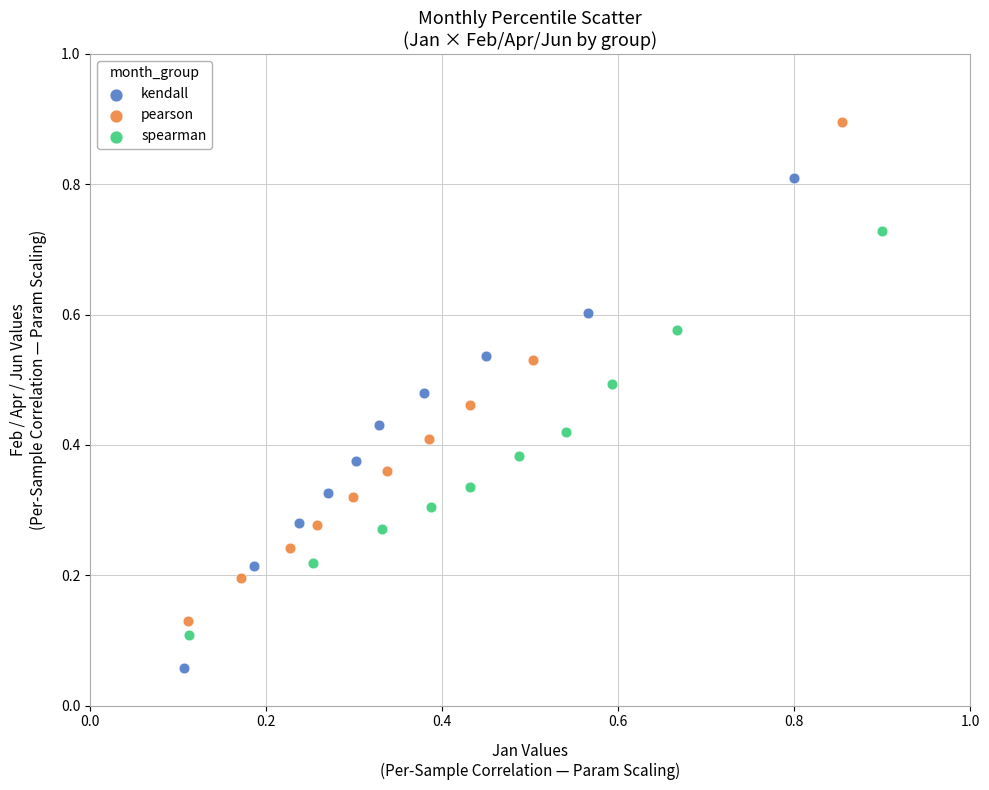

Which series reaches the minimum Y coordinate?

kendall